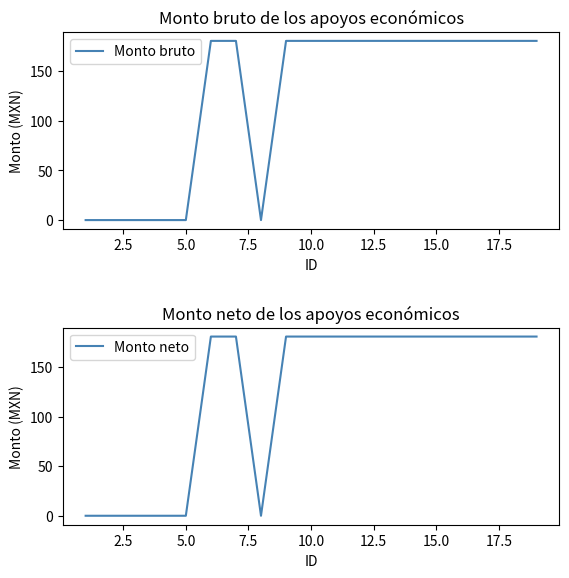

What is the highest value of the Monto bruto series?

180.7